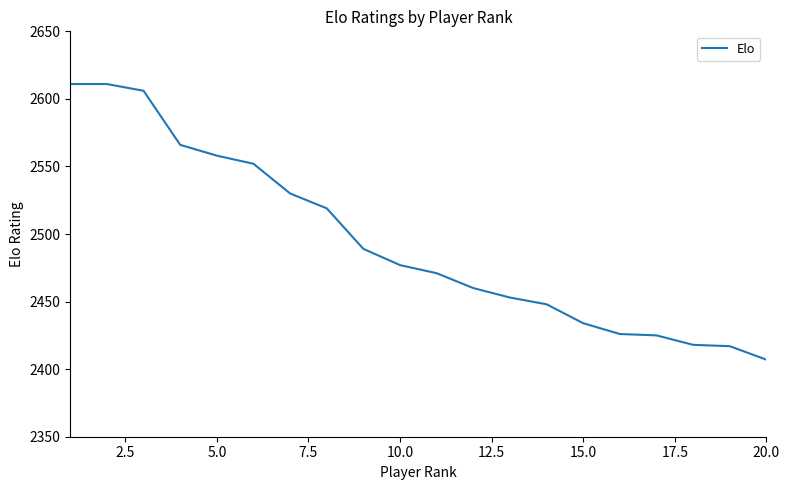

Count the number of categories in the chart.

20